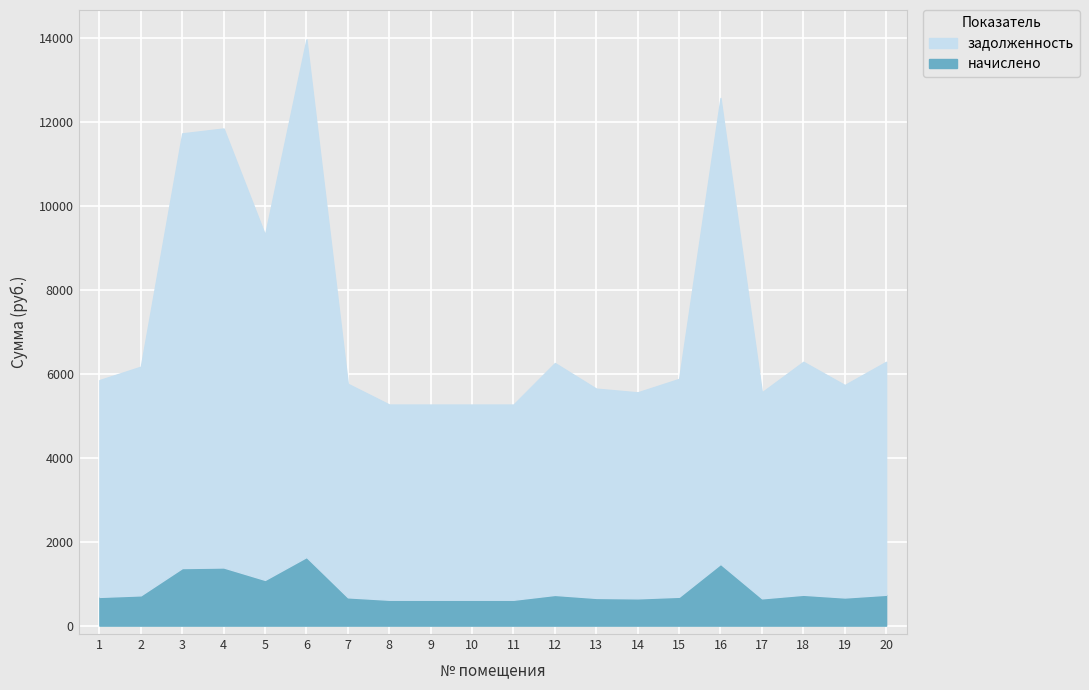

How many interior local valleys does the начислено series have?

4